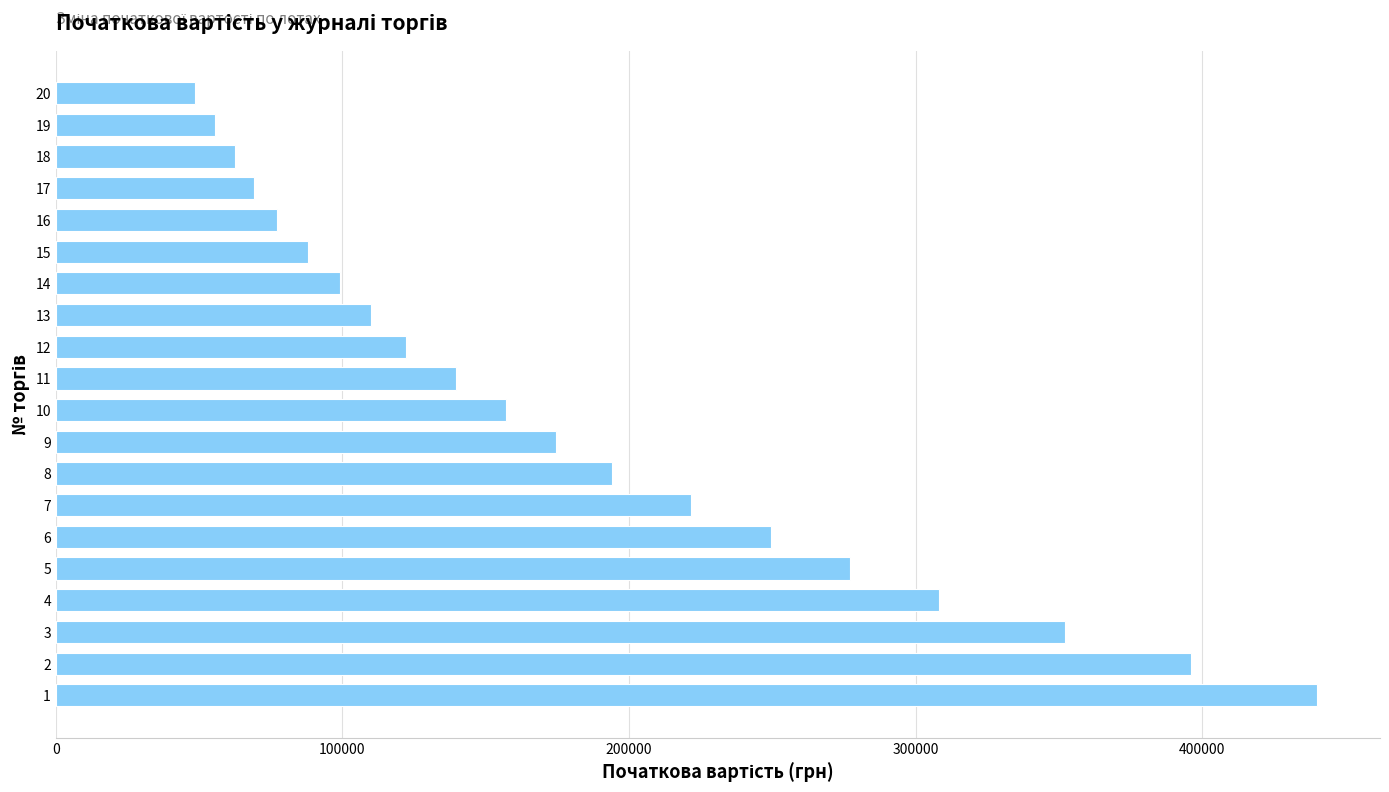

What is the difference between the second highest and second lowest values?

340566.0